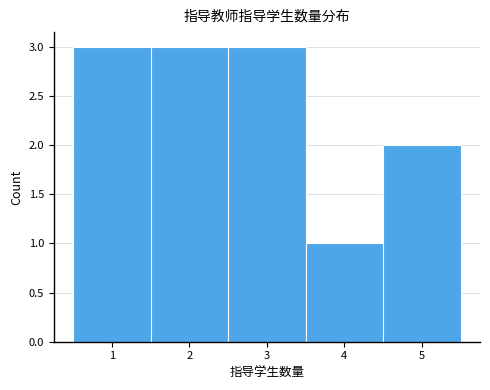

How tall is the bar that spans 3.5 to 4.5 on the x-axis? The values are not printed on the chart, so give them approximately, as read against the axis.

1